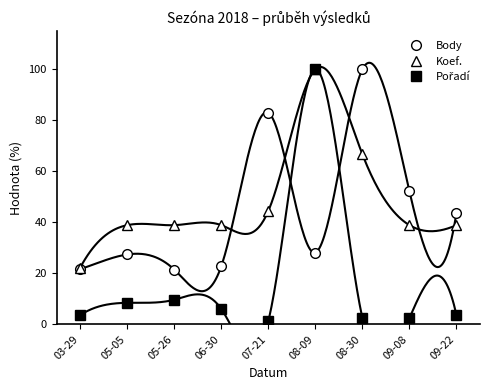

Reading left to right, list all the values displayed in this chart.

Body: 21.7	27.4	21.5	22.8	83.0	28.2	100.0	52.2	43.8
Koef.: 22.2	38.9	38.9	38.9	44.4	100.0	66.7	38.9	38.9
Pořadí: 3.6	8.4	9.6	6.0	1.2	100.0	2.4	2.4	3.6